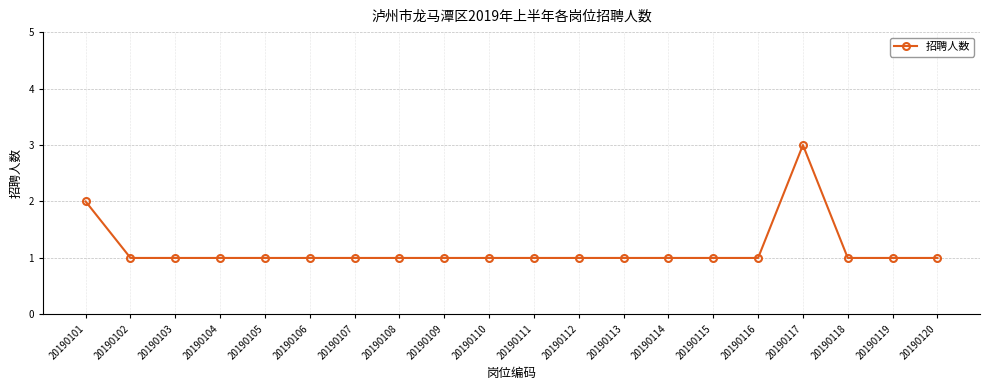

What is the maximum value shown in the chart?

3